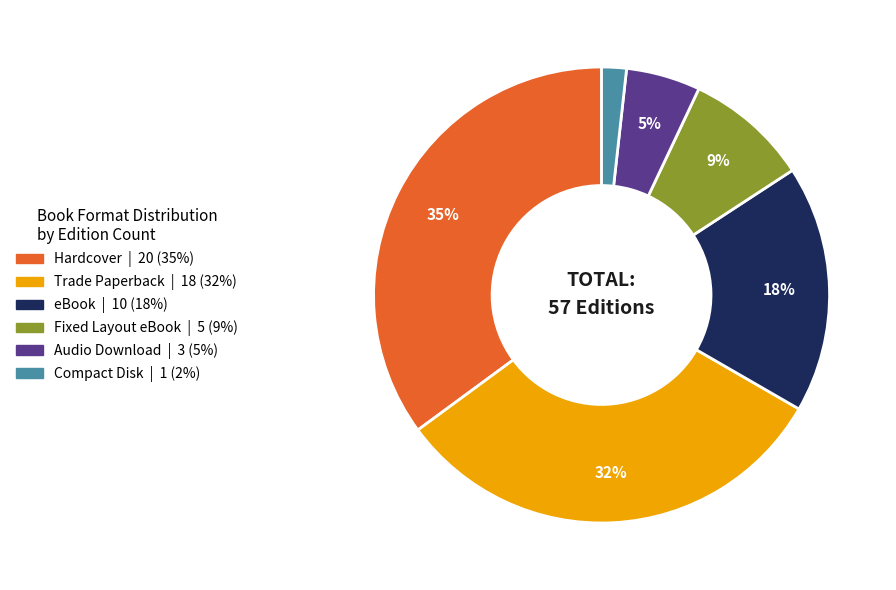

Which slice is the smallest?

Compact Disk